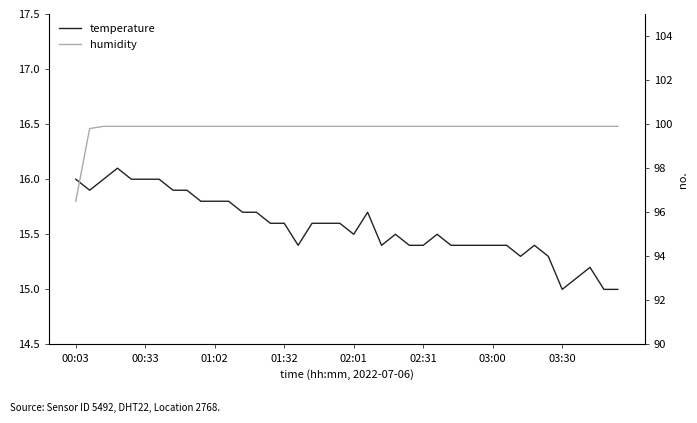

What is the approximate value of temperature at 32?

15.3